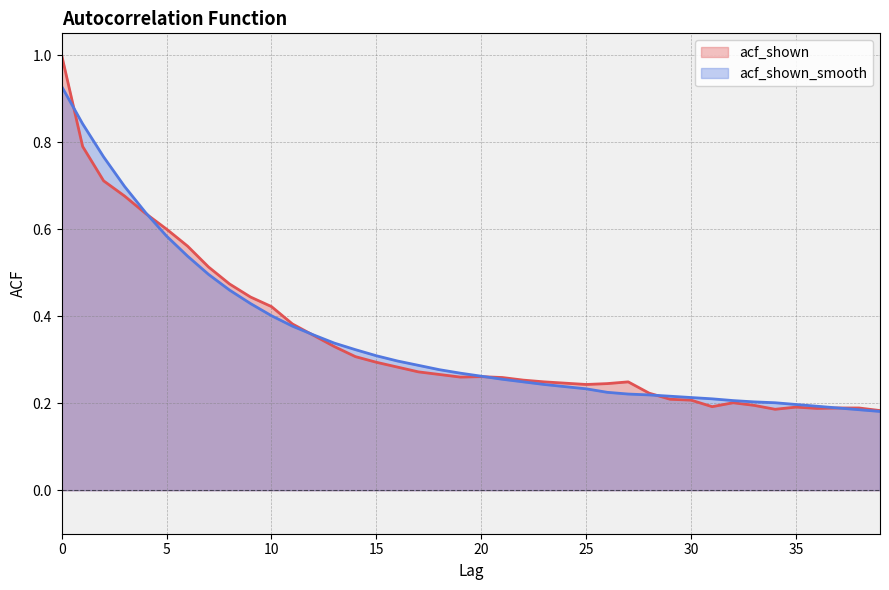

What is the difference between the maximum and minimum values in the acf_shown_smooth series?

0.7